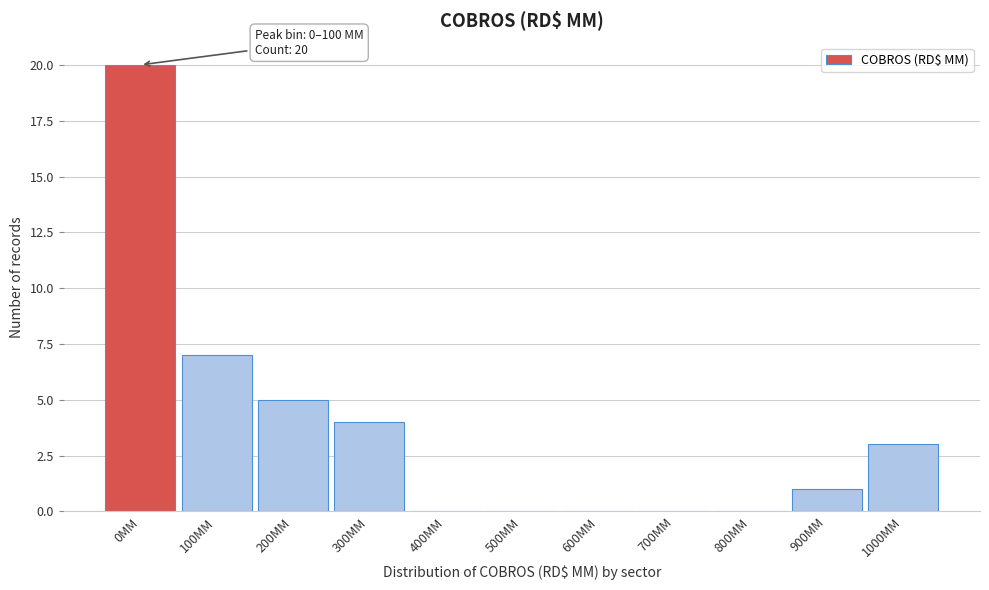

Reading right to left, what are all the values shown in this chart?

1000MM=3	900MM=1	800MM=0	700MM=0	600MM=0	500MM=0	400MM=0	300MM=4	200MM=5	100MM=7	0MM=20